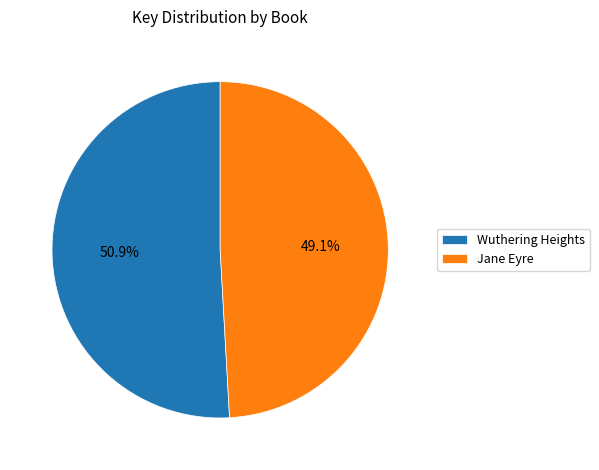

To the nearest percent, what is the average slice percentage?

50%